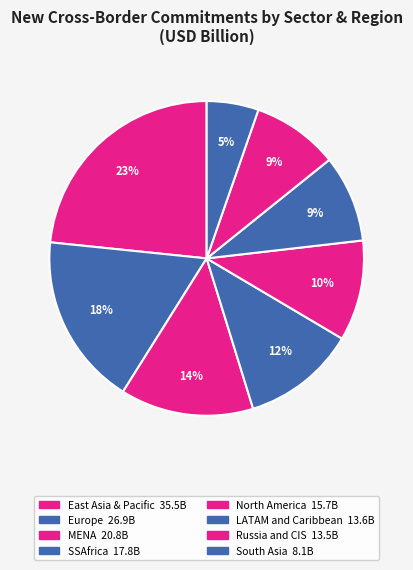

Which slice is the smallest?

South Asia